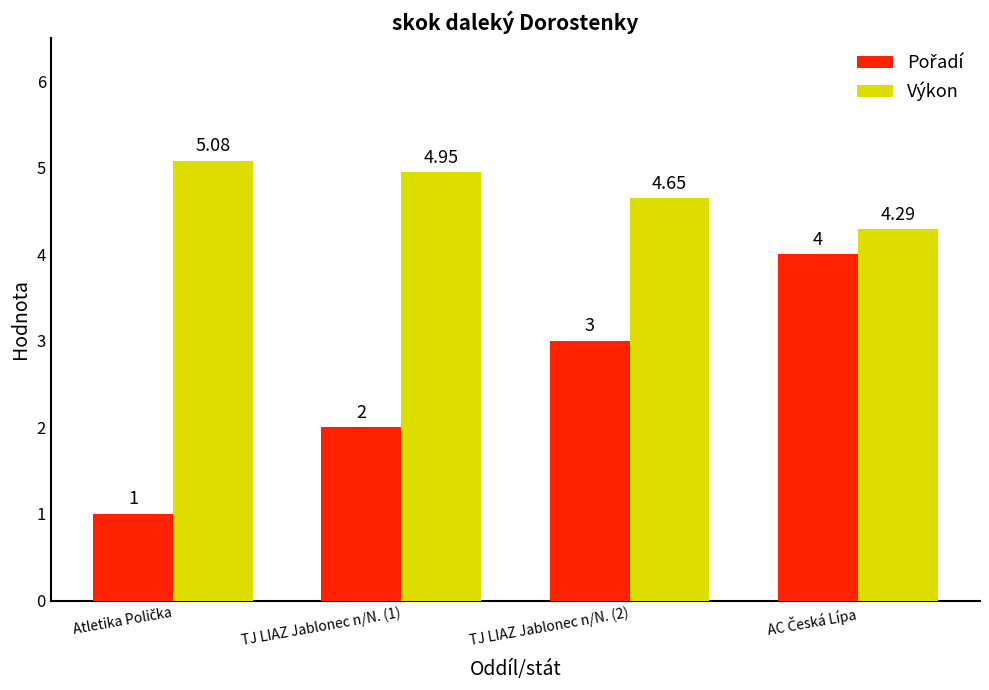

Which series has the largest total across all categories?

Výkon